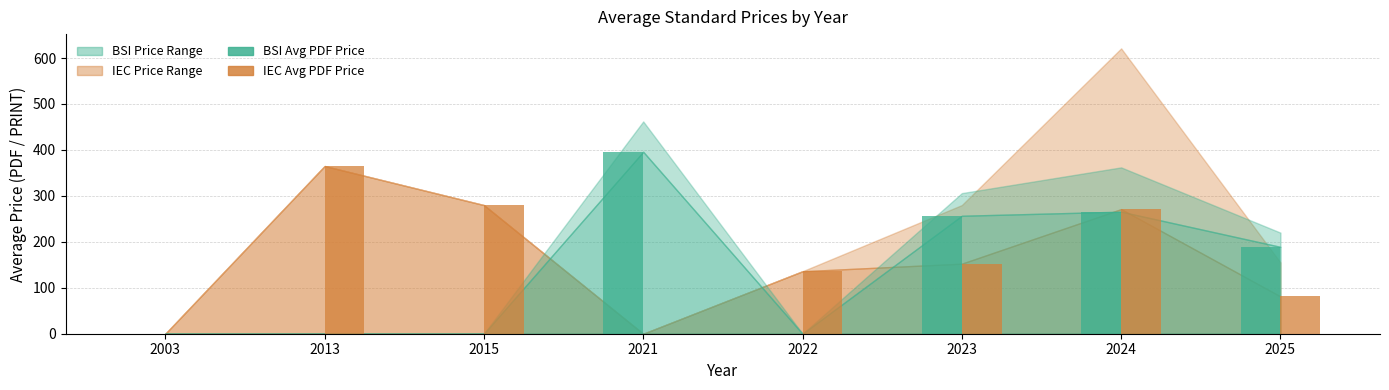

Which label corresponds to the largest value in the chart?

2021